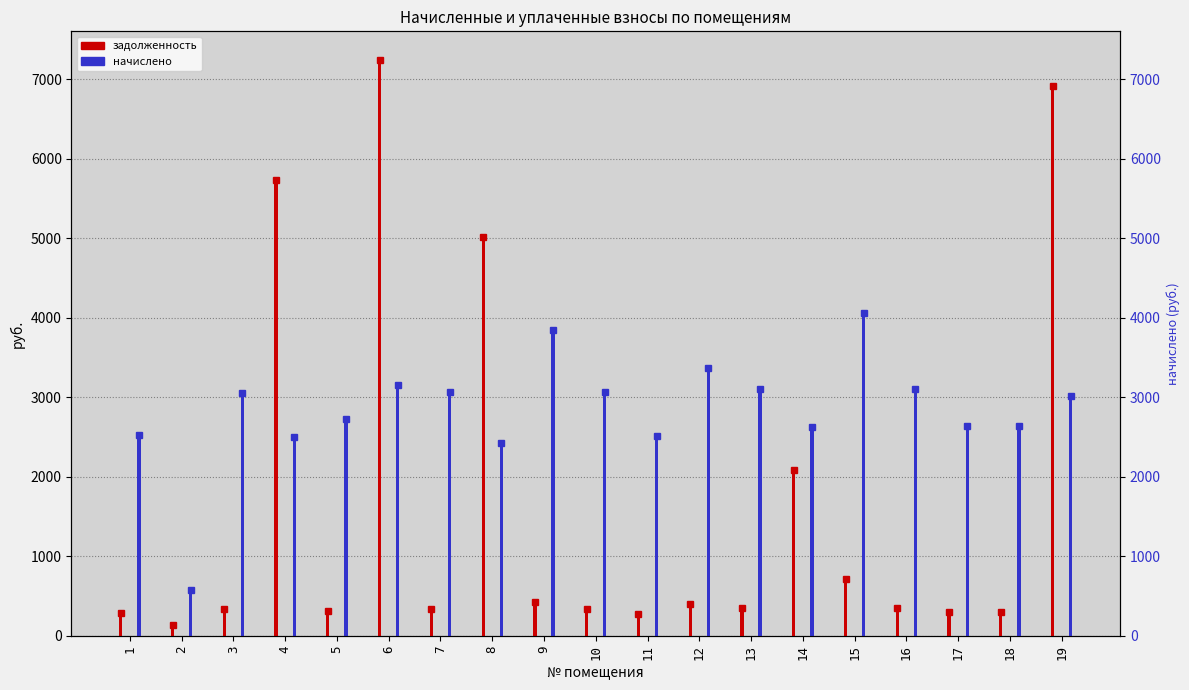

The задолженность series shows 92.6 at 10. True or false?

False